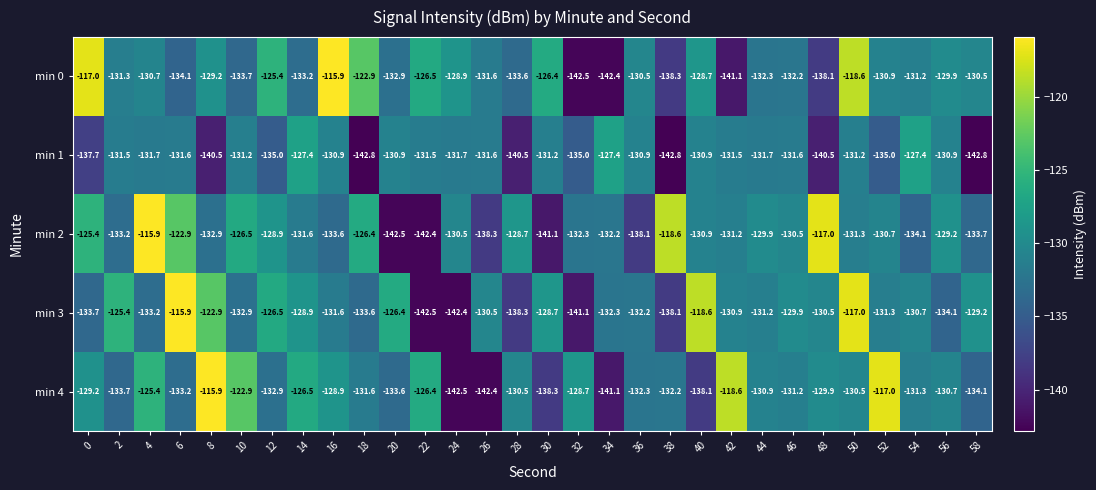

Which series changed the most between 8 and 52?

min 3